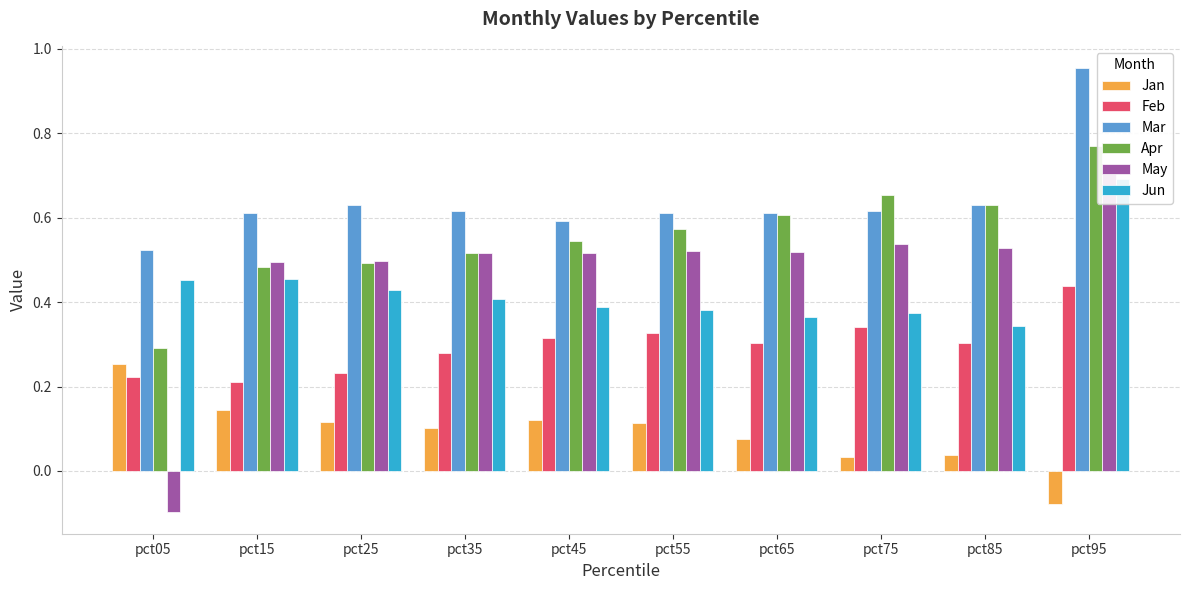

What is the spread (max minus min) of values at pct35?

0.5